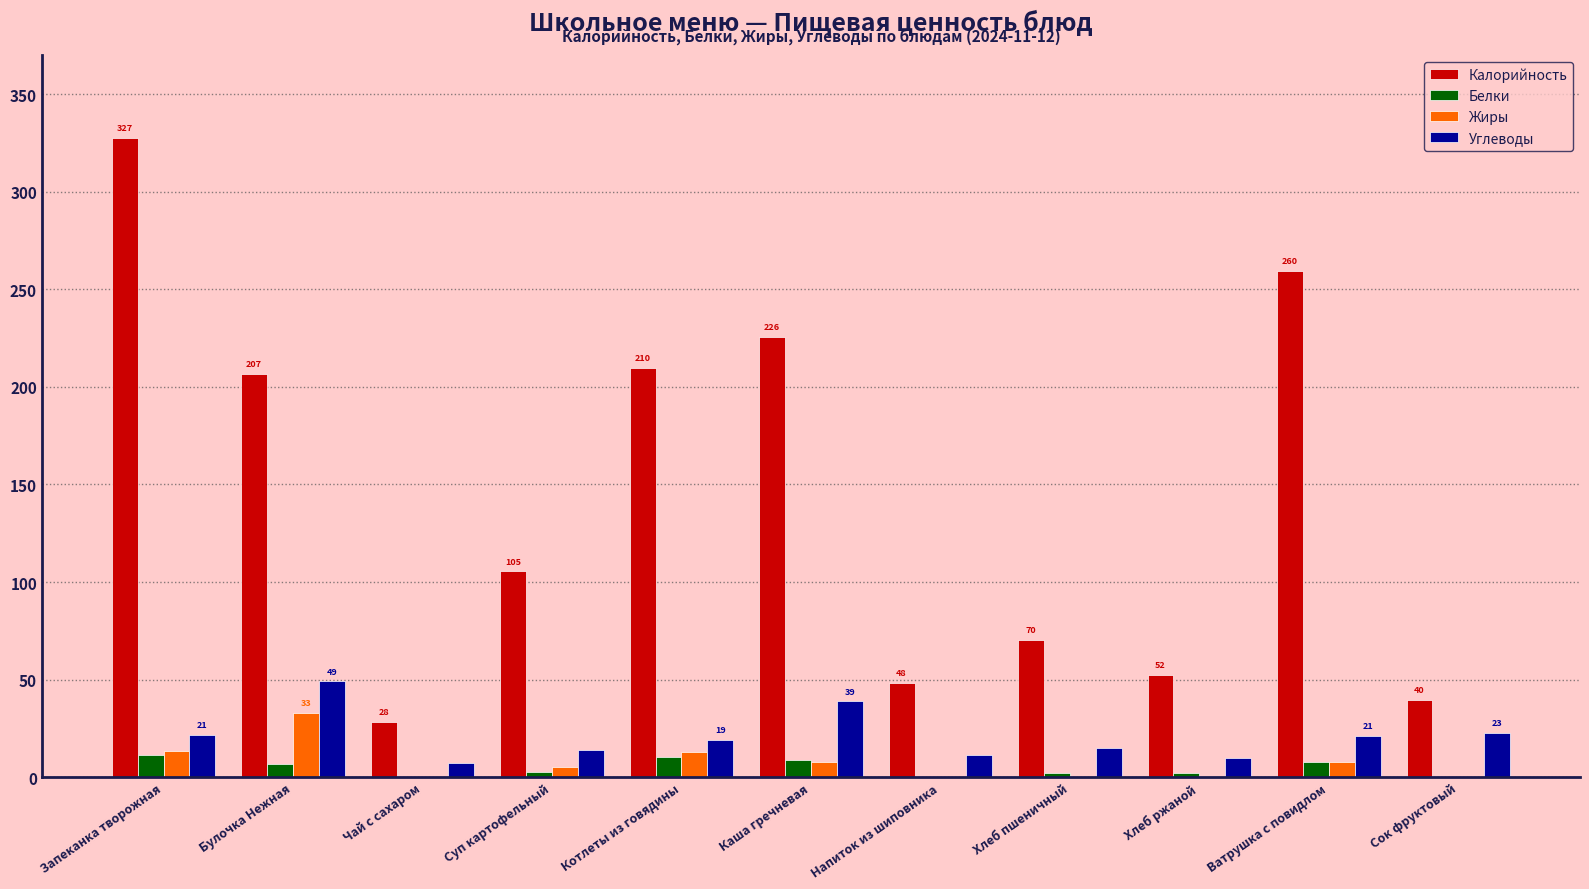

Does the chart contain stacked bars?

No